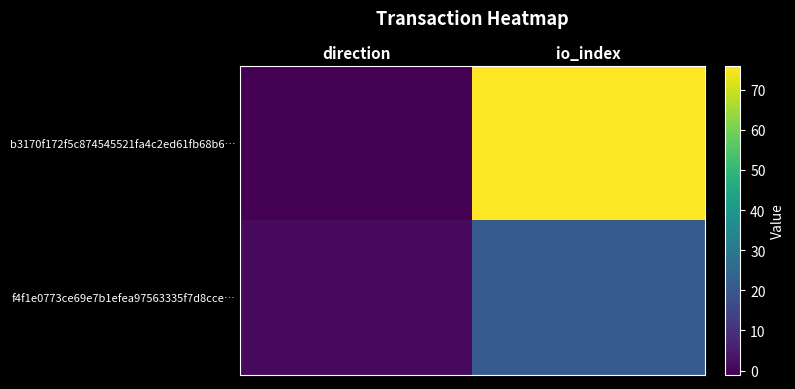

Reading left to right, extract all data points from this chart.

b3170f172f5c874545521fa4c2ed61fb68b6…: direction=-1	io_index=76
f4f1e0773ce69e7b1efea97563335f7d8cce…: direction=1	io_index=21